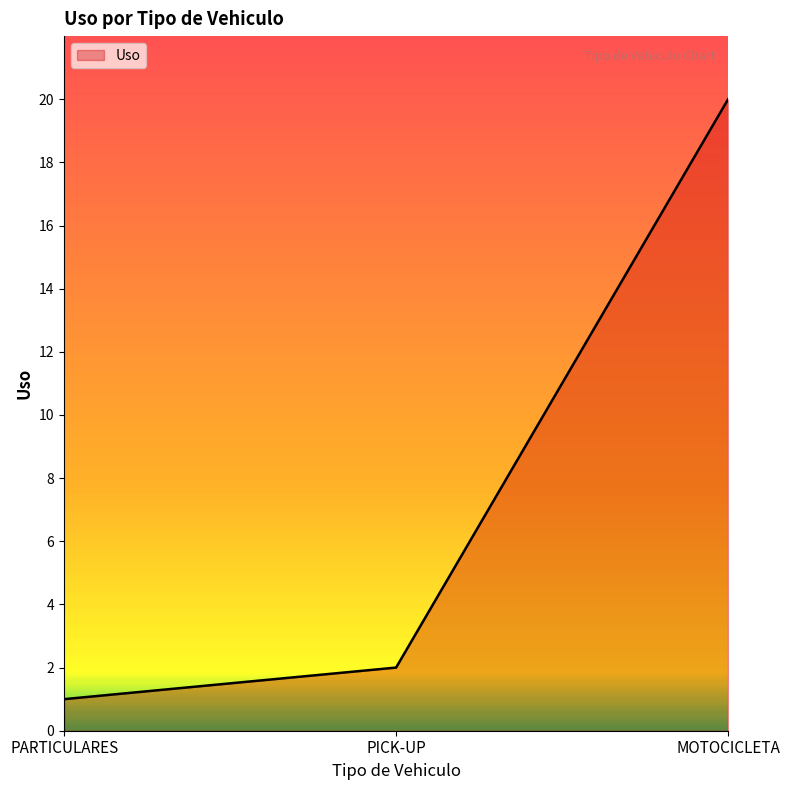

What is the ratio of the value at PARTICULARES to the value at PICK-UP?

0.5